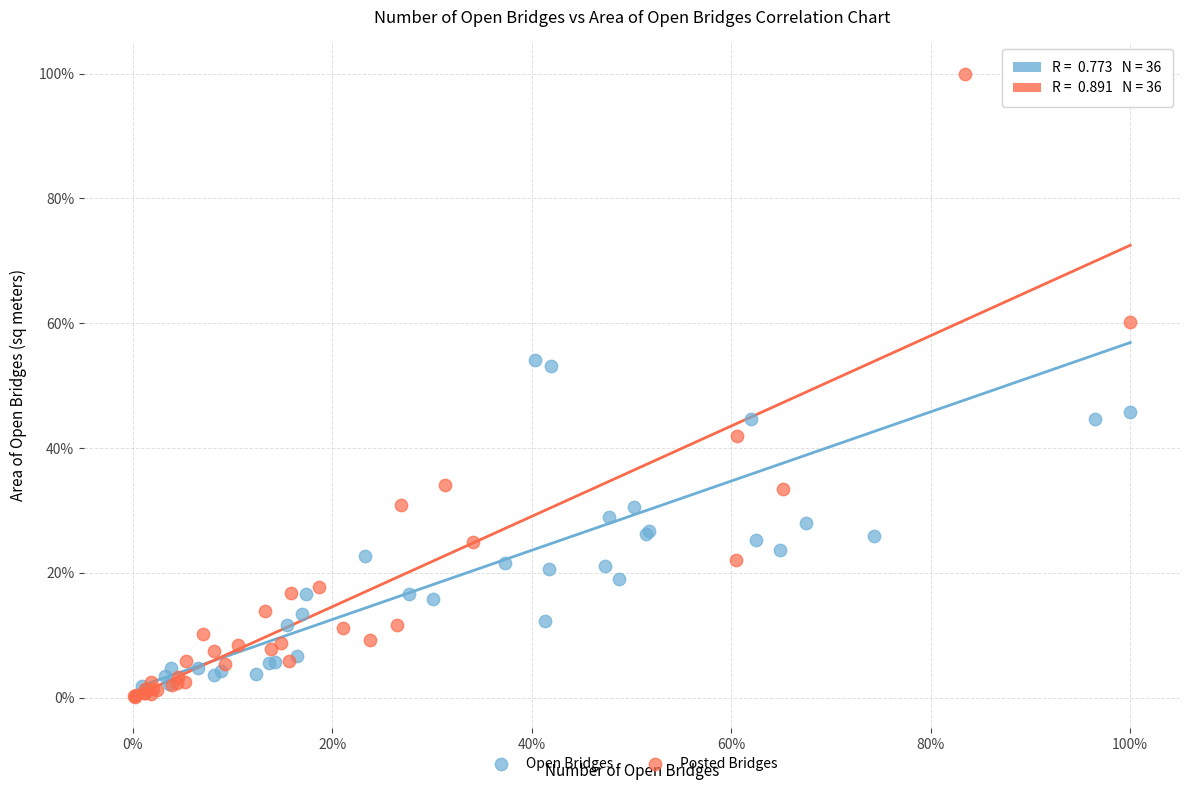

Which series contains the lowest Y value?

Posted Bridges